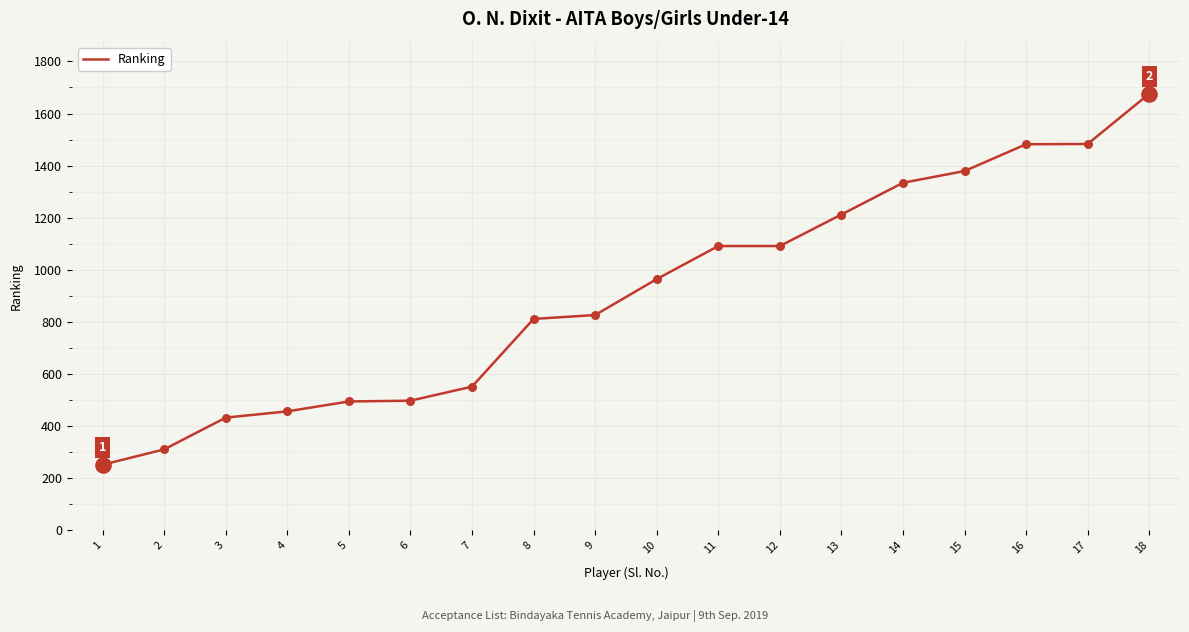

Which has a higher value, 8 or 11?

11